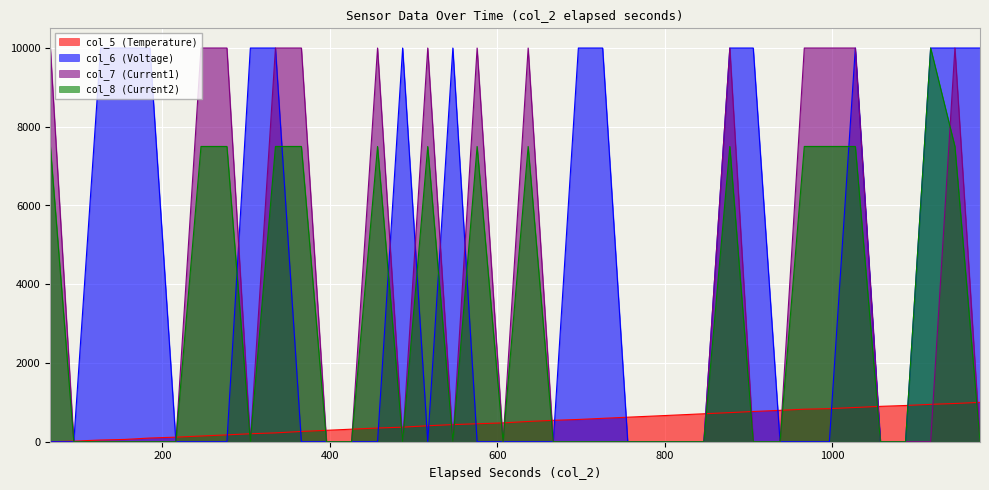

True or false: col_8 (Current2) has a value of 4290.1 at 1058.

False